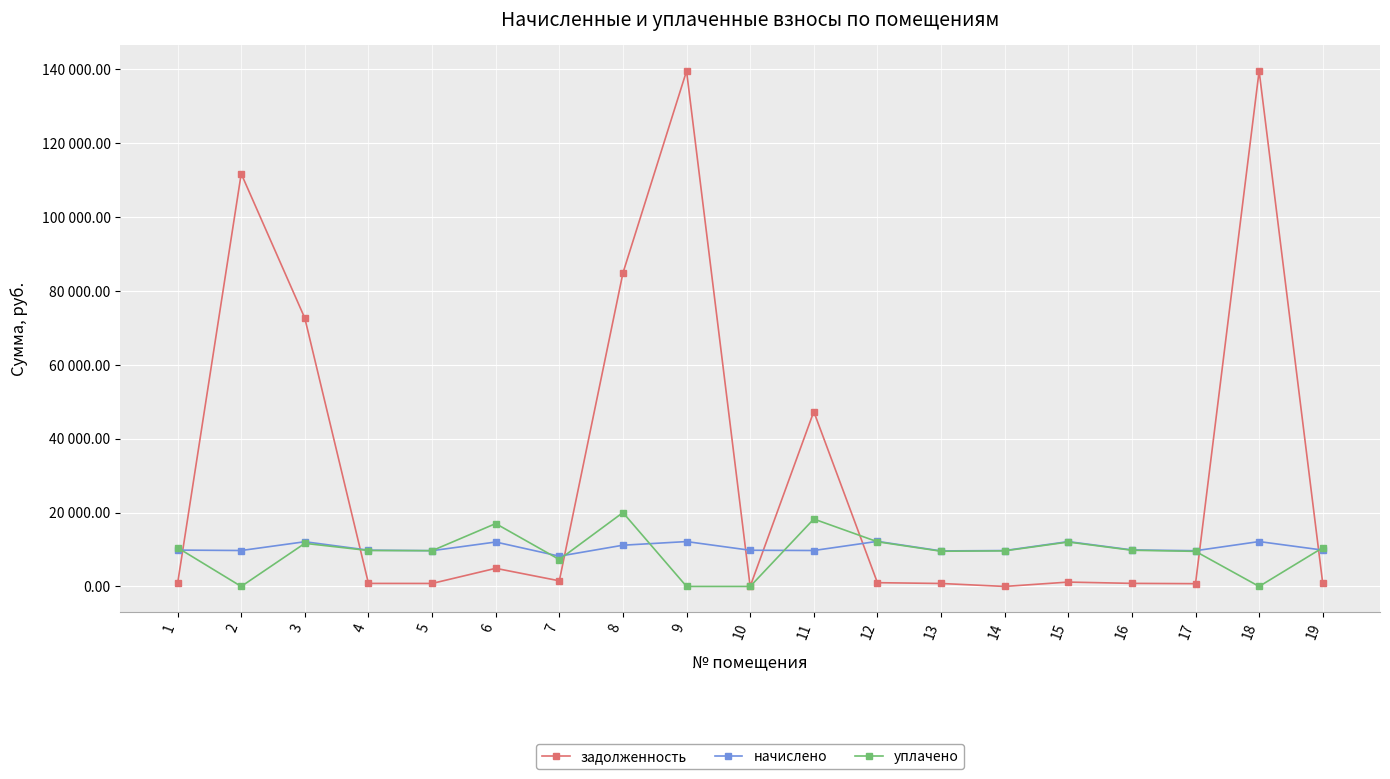

What is the sum of all уплачено values?

177189.2